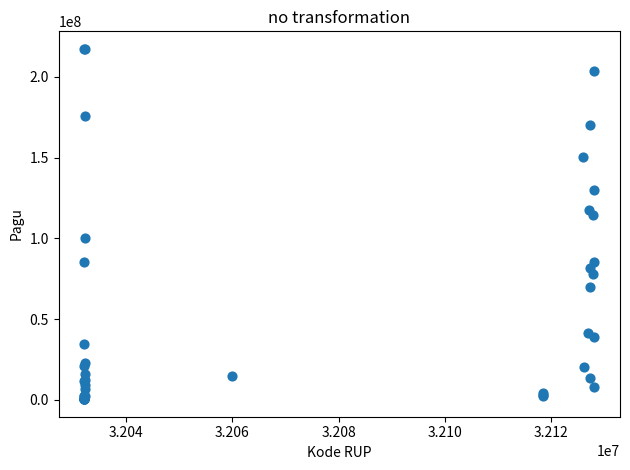

What Y value in the scatter plot is closest to 108830000?

114296000